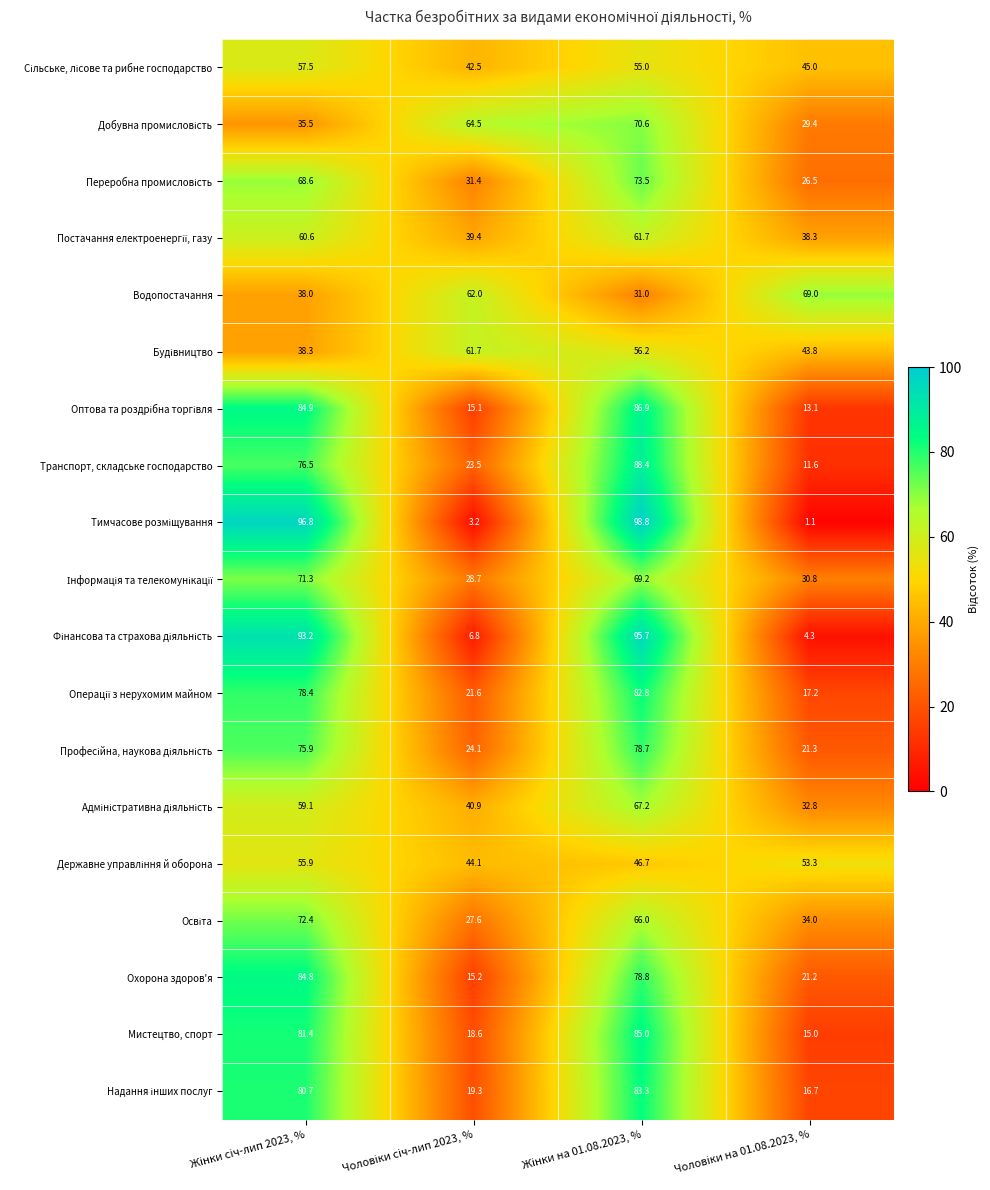

At how many categories does at least one series exceed 34?

4